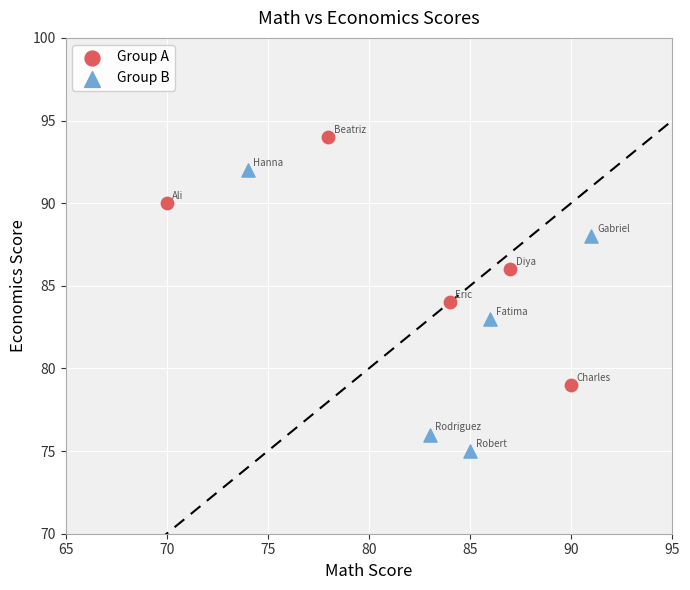

Which series contains the highest Y value?

Group A